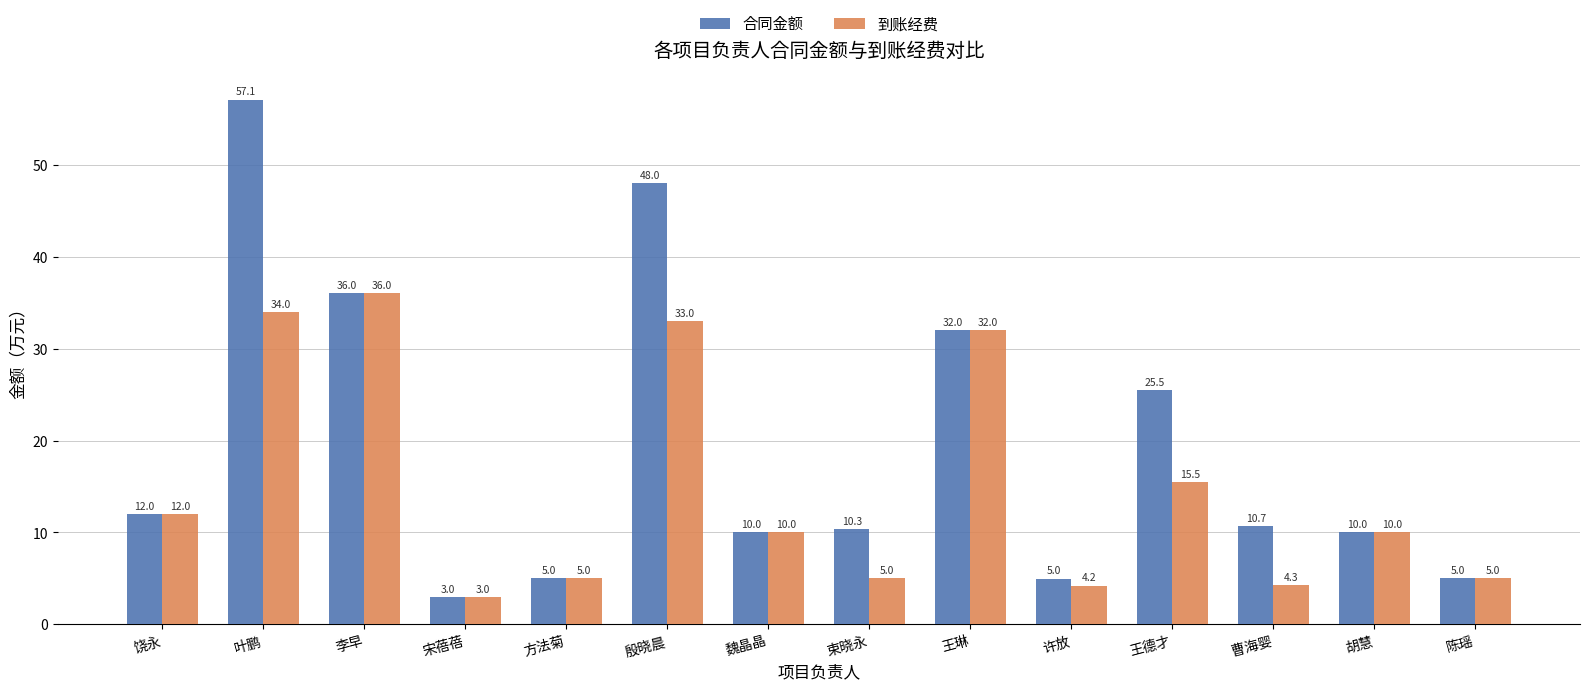

Between 殷晓晨 and 束晓永, which series saw the biggest shift?

合同金额